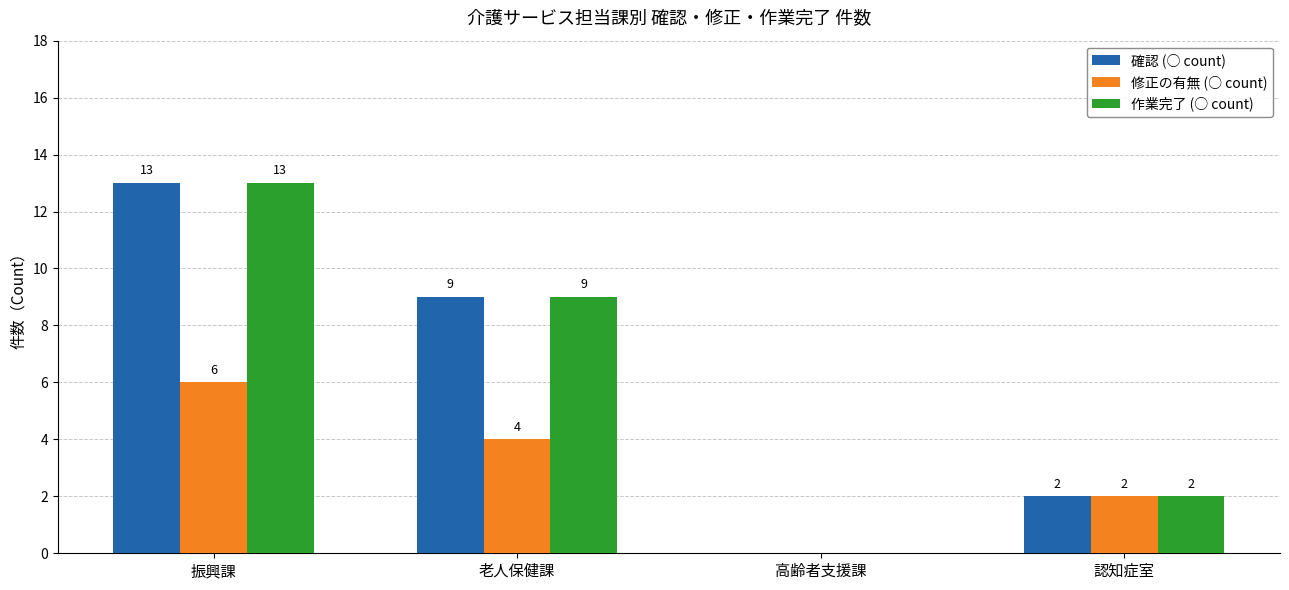

What is the sum of the 確認 (○ count) values at 老人保健課 and 高齢者支援課?

9